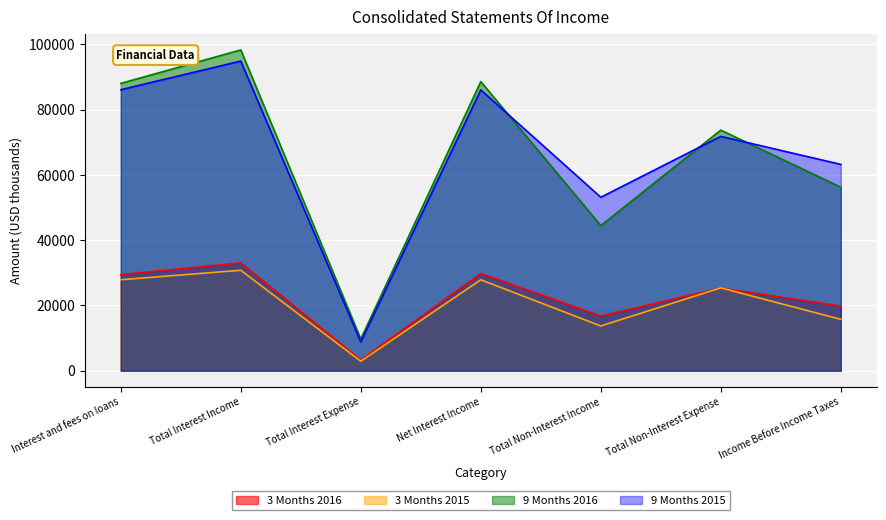

Where is 3 Months 2015 nearest to the value 16839?

Income Before Income Taxes